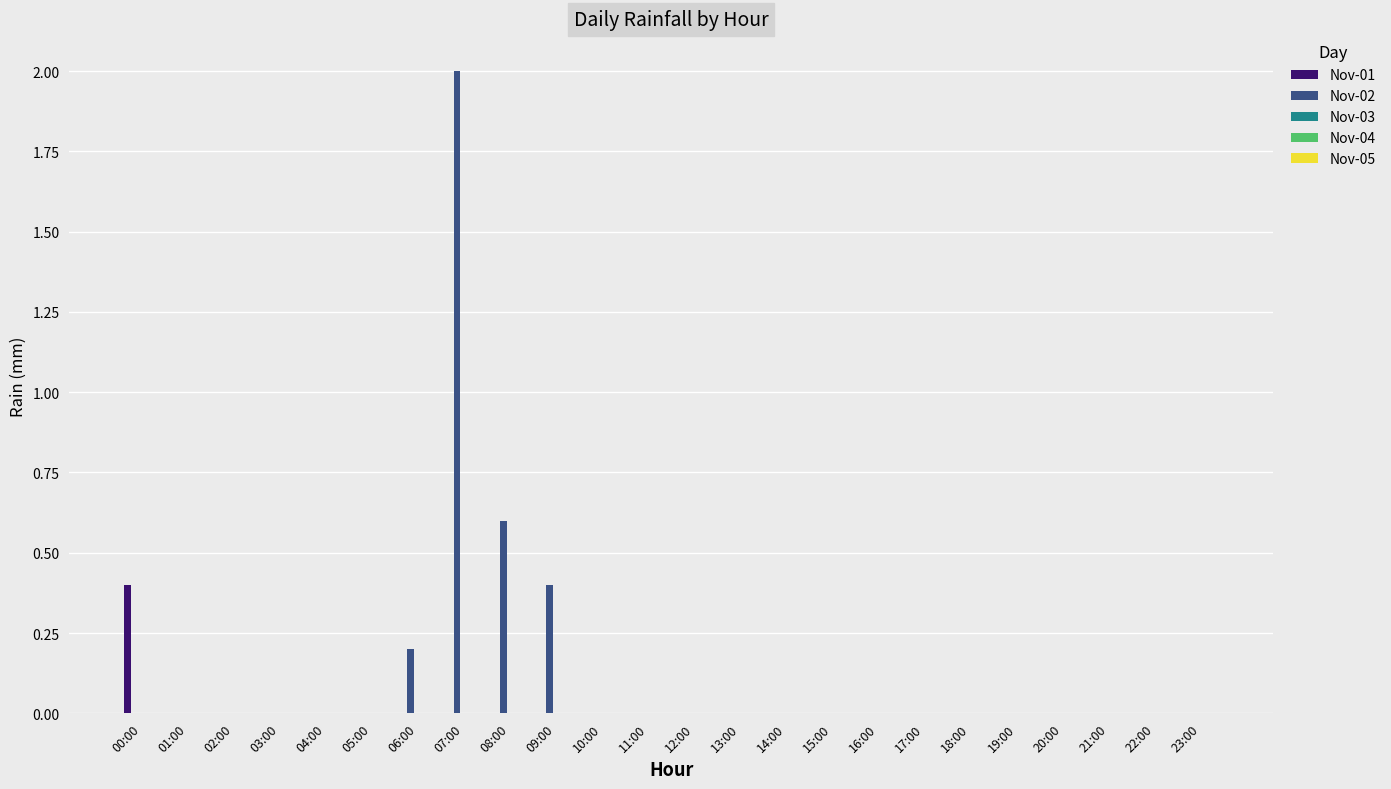

The value of Nov-02 at 14:00 is 0.0. True or false?

True